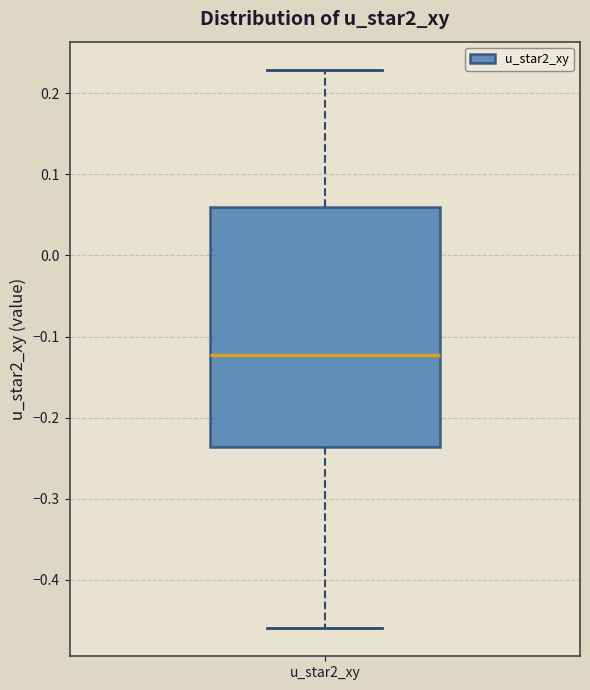

Transcribe this box plot: give where the median line is, the range the box spans, and where the two whiskers end, as read against the y-axis. The values are not printed on the chart, so give them approximately, as read against the axis.

median -0.12, box -0.24 to 0.06, whiskers -0.46 to 0.23